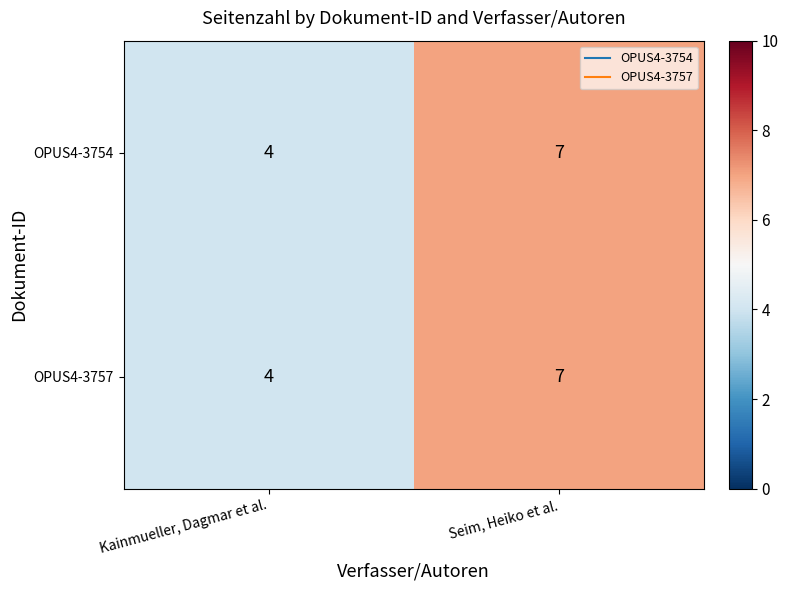

Count the number of data series in this chart.

2